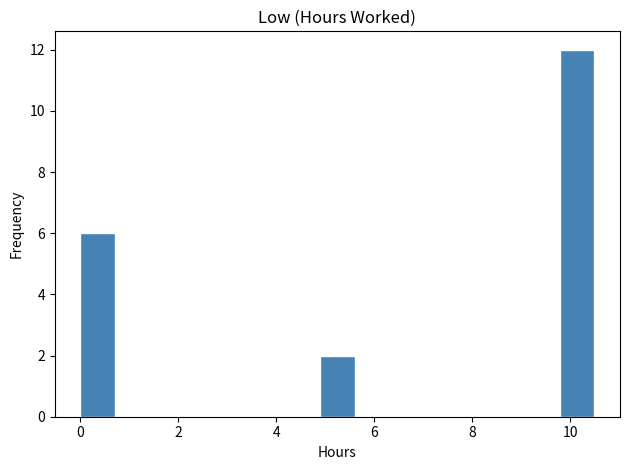

Around what value on the x-axis is the tallest bar? Give the approximate position of its centre, as read against the axis.

10.2